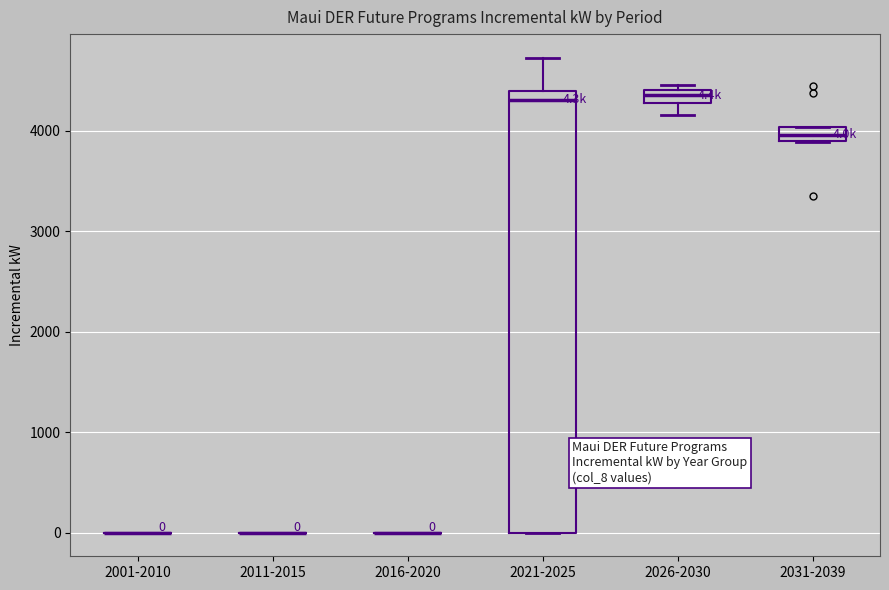

Which box is the tallest, from its lower edge to its upper edge?

2021-2025